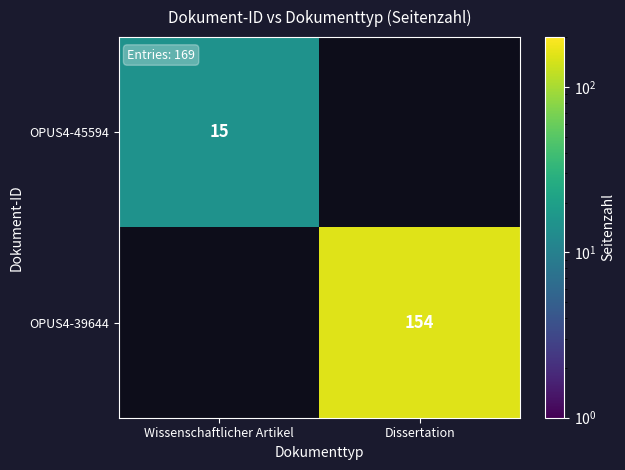

Is it true that OPUS4-45594 equals 15 at Wissenschaftlicher Artikel?

True